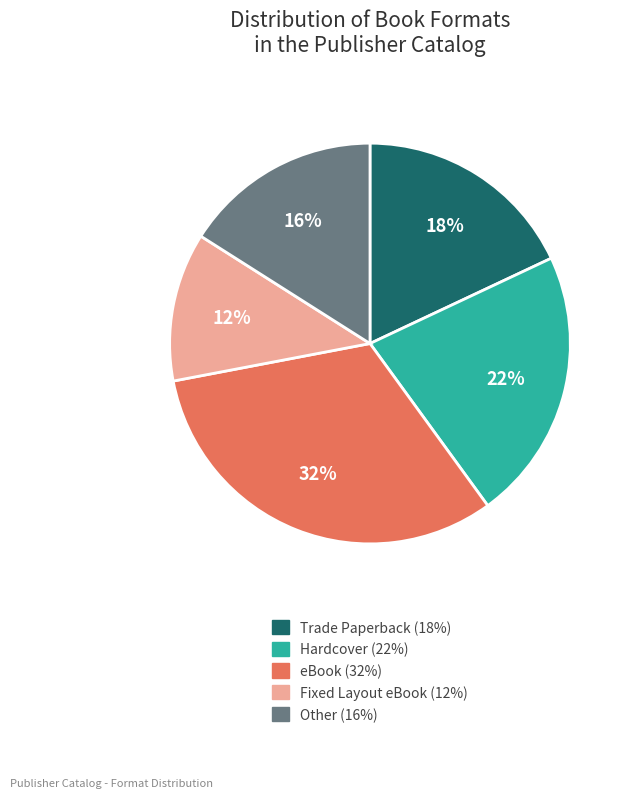

To the nearest percent, what portion does Hardcover represent?

22%